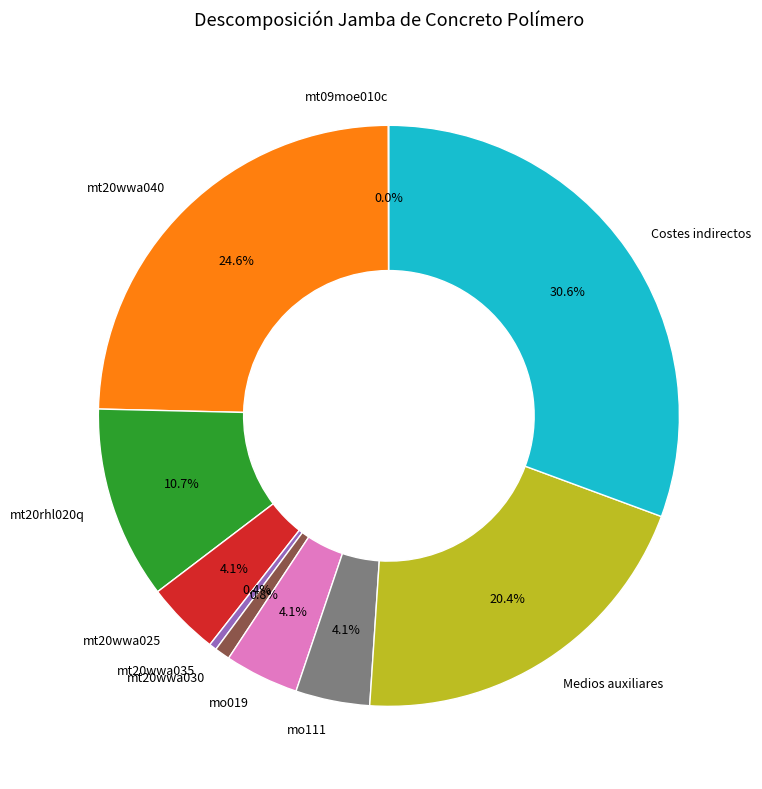

Does mt20wwa030 represent more than half of the total?

No